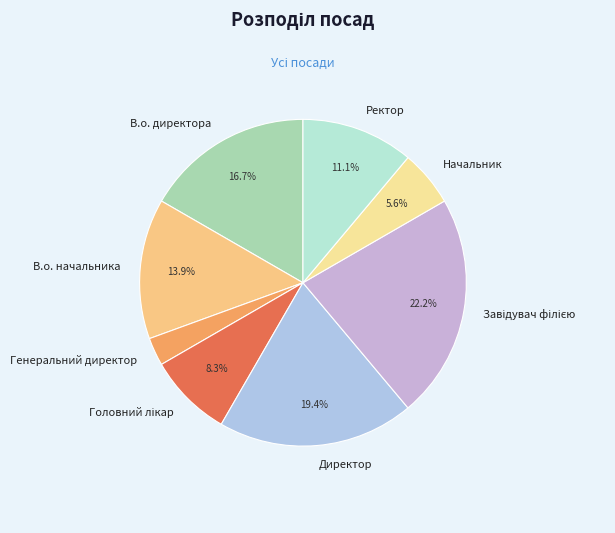

Is the sum of Ректор and В.о. начальника greater than half?

No